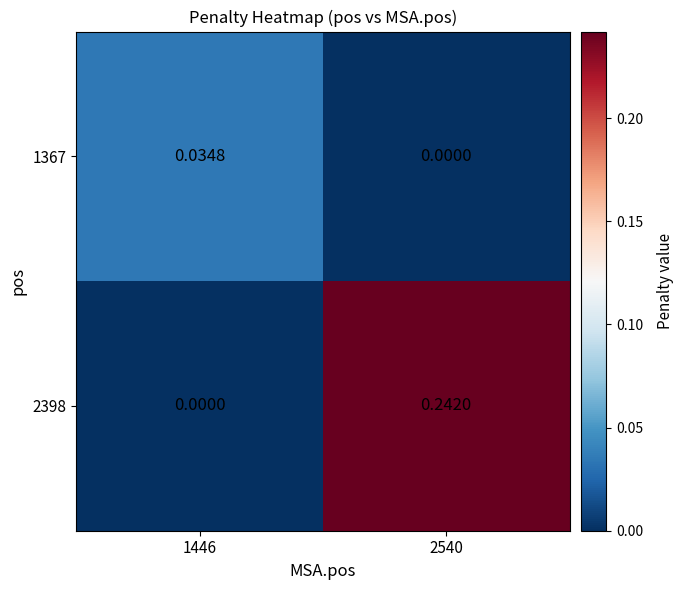

Rank the series by their average value, from highest to lowest.

2398, 1367